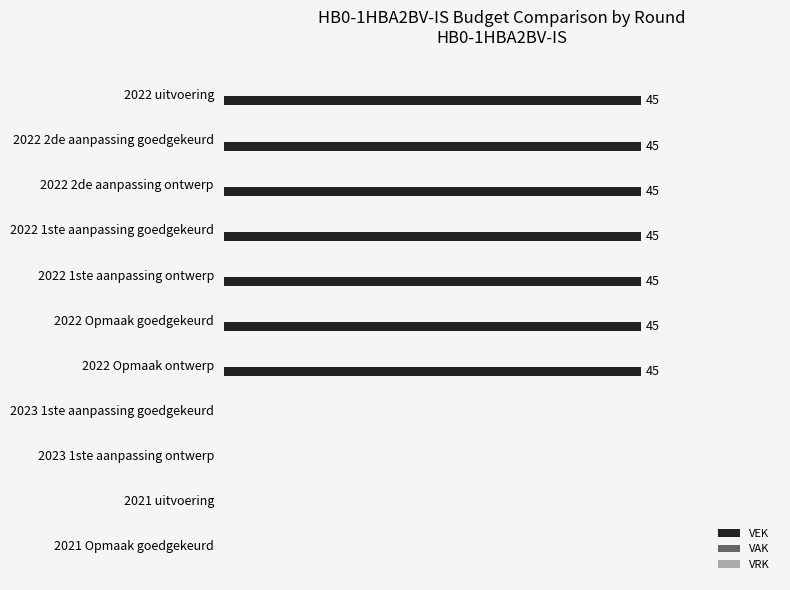

Between 2022 2de aanpassing goedgekeurd and 2023 1ste aanpassing ontwerp, which is larger?

2022 2de aanpassing goedgekeurd